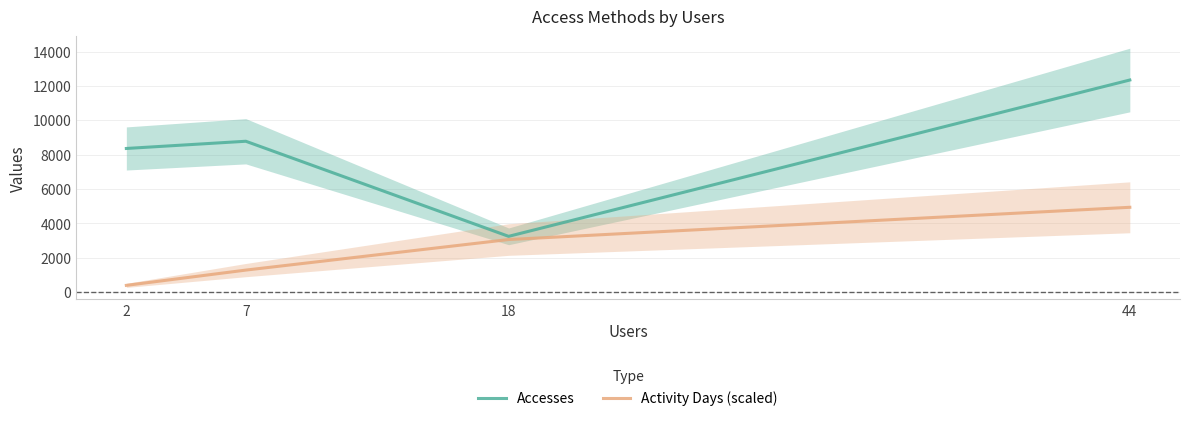

True or false: Activity Days (scaled) and Accesses cross at least once.

False